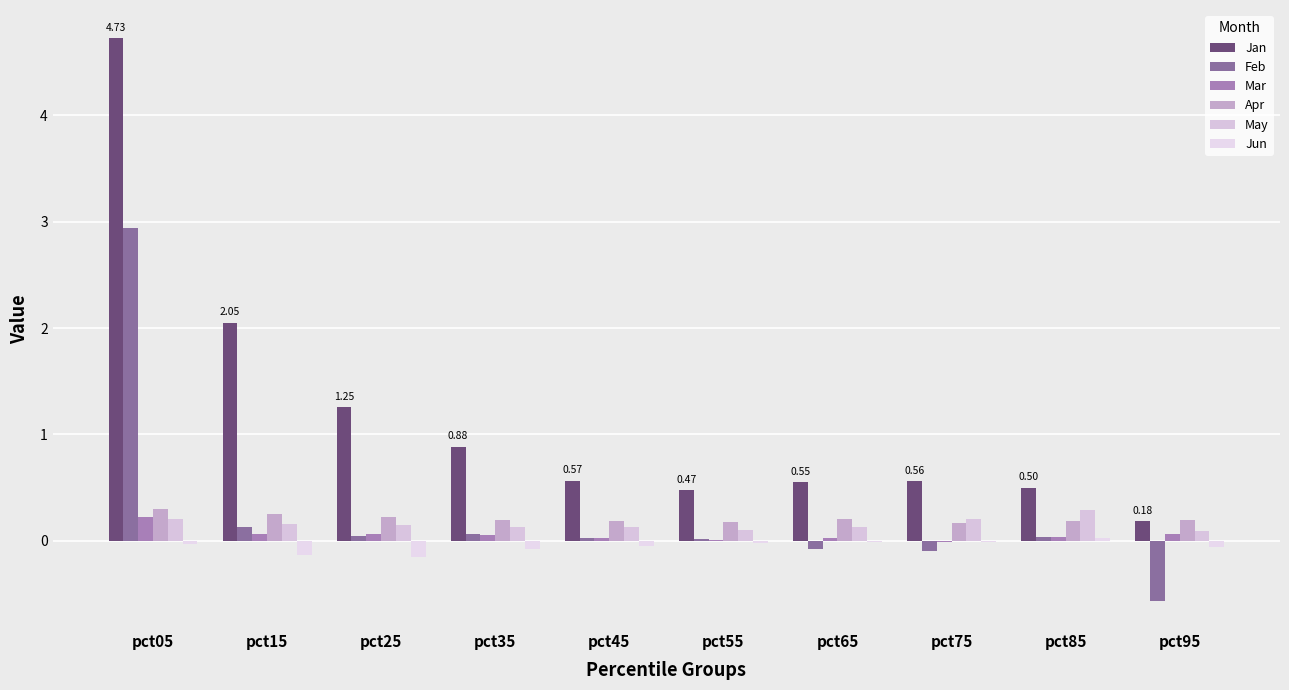

Count the number of categories in the chart.

10